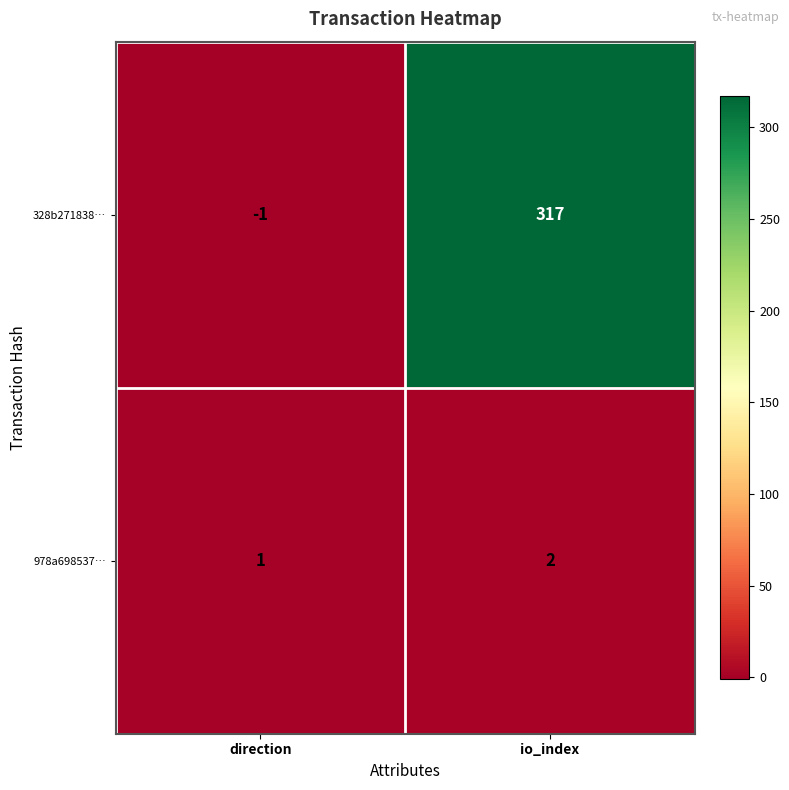

The 978a698537… series shows 2 at io_index. True or false?

True